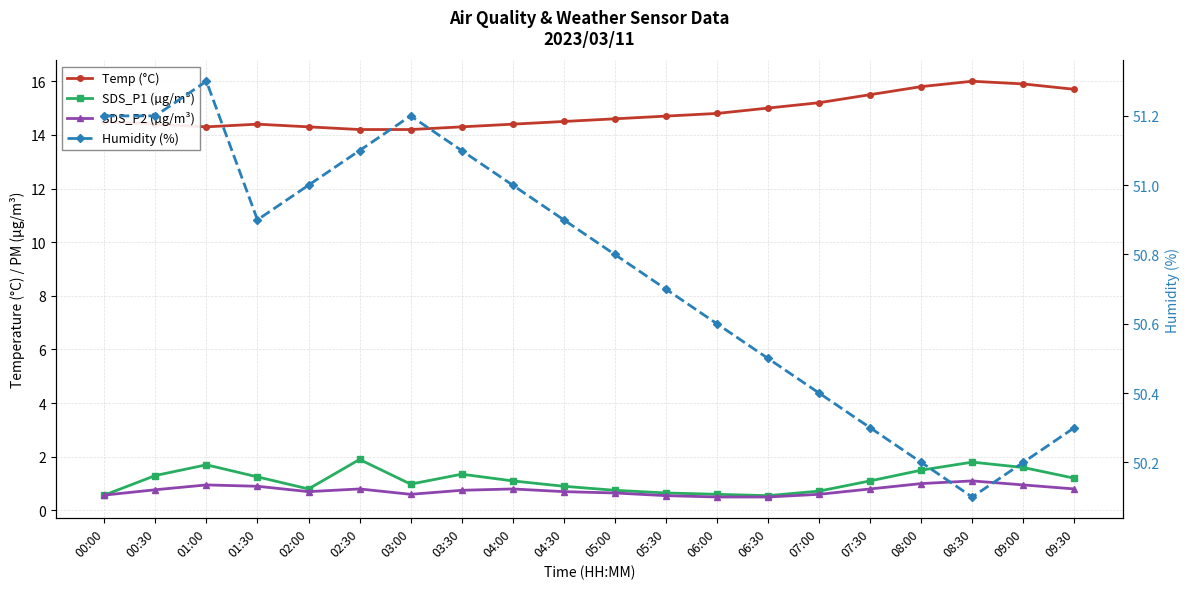

Which label corresponds to the largest value in the chart?

01:00